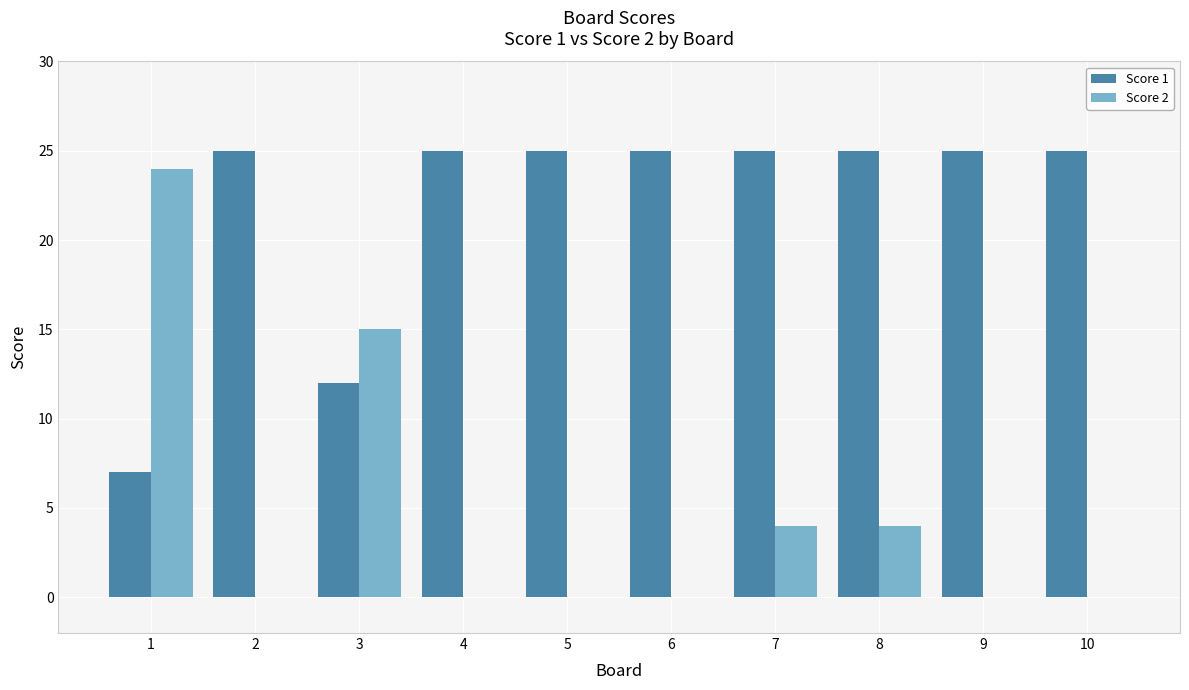

Reading right to left, what are all the values shown in this chart?

Score 1: 25	25	25	25	25	25	25	12	25	7
Score 2: 0	0	4	4	0	0	0	15	0	24